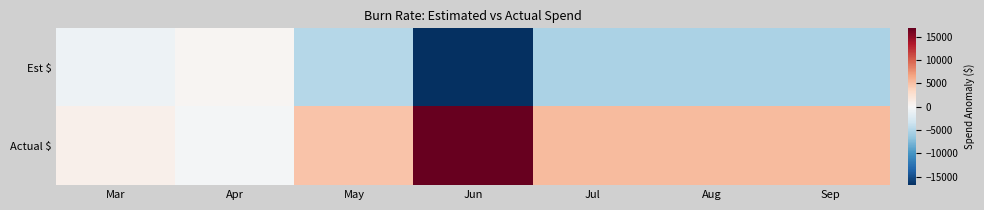

What is the smallest value displayed?

-16800